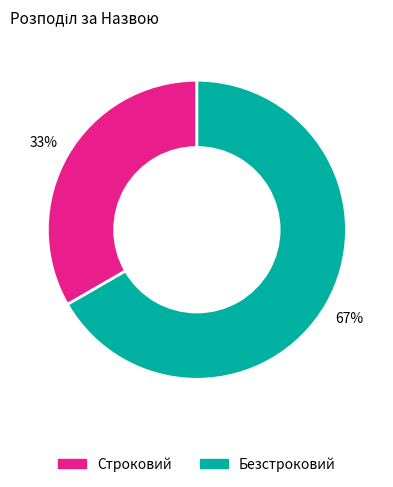

To the nearest percent, what is the average slice percentage?

50%